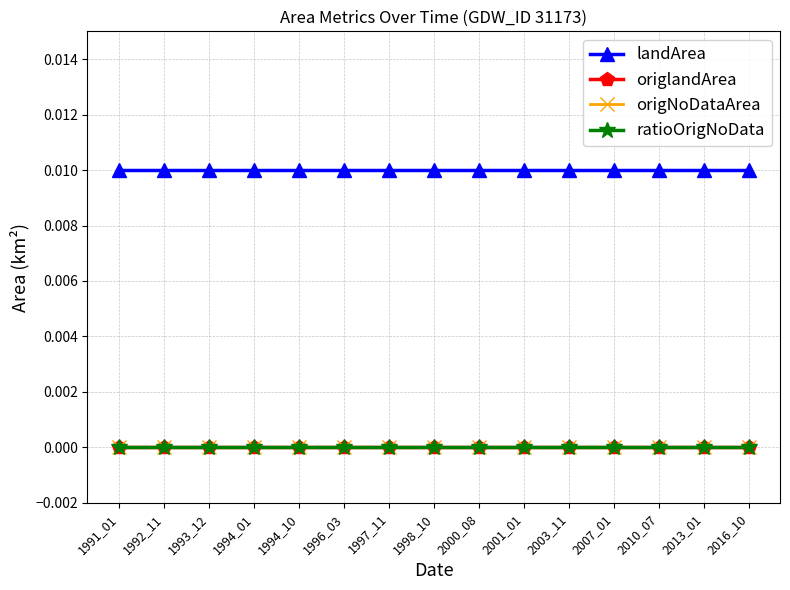

True or false: landArea and ratioOrigNoData cross at least once.

False